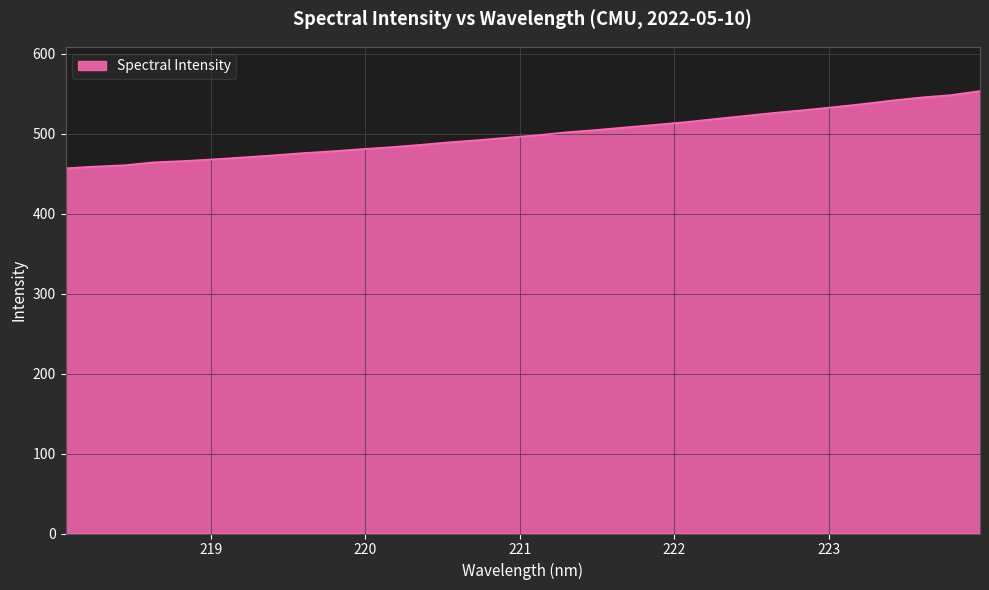

What is the difference between the maximum and minimum values?

96.6